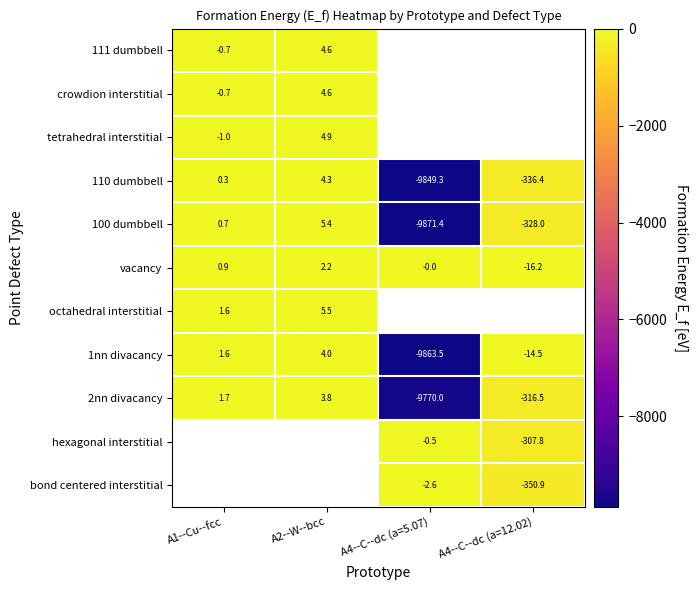

Is the value of vacancy at A4--C--dc (a=5.07) greater than the value of 2nn divacancy at A1--Cu--fcc?

No